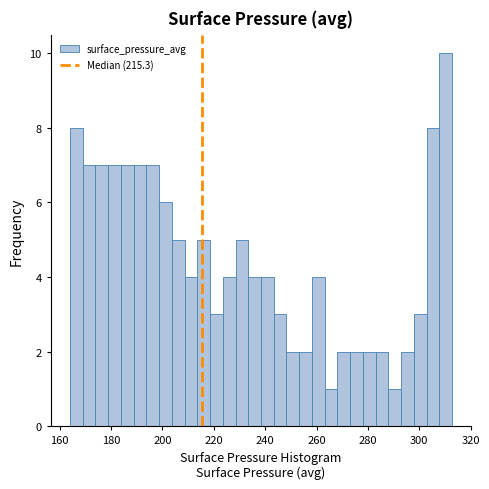

Around what value on the x-axis is the tallest bar? Give the approximate position of its centre, as read against the axis.

310